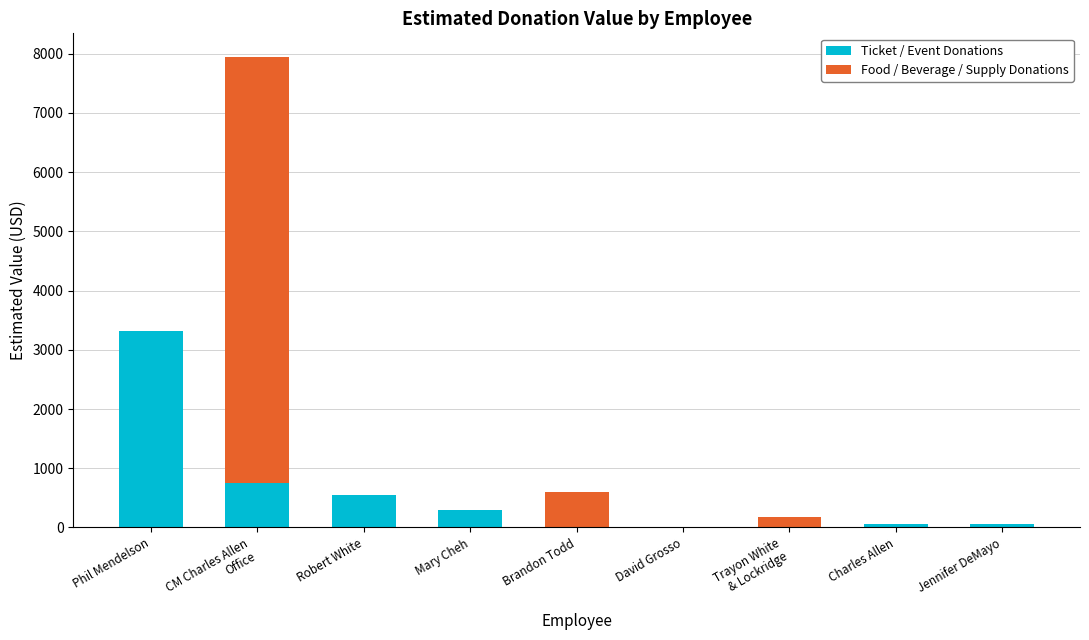

Where does the Ticket / Event Donations series first go above 60?

Phil Mendelson